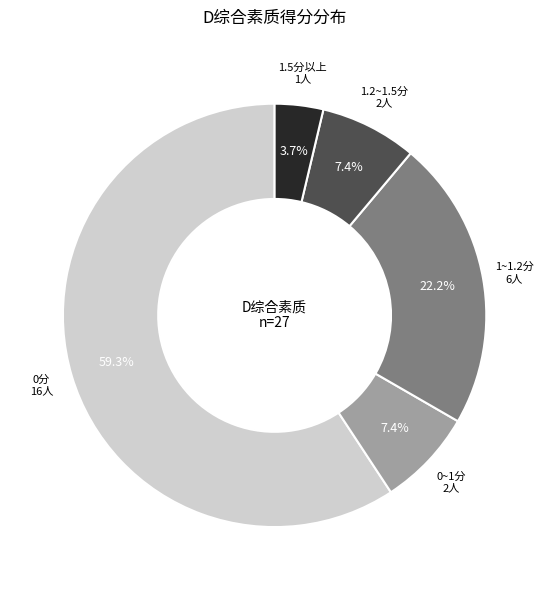

How many slices are in this pie chart?

5